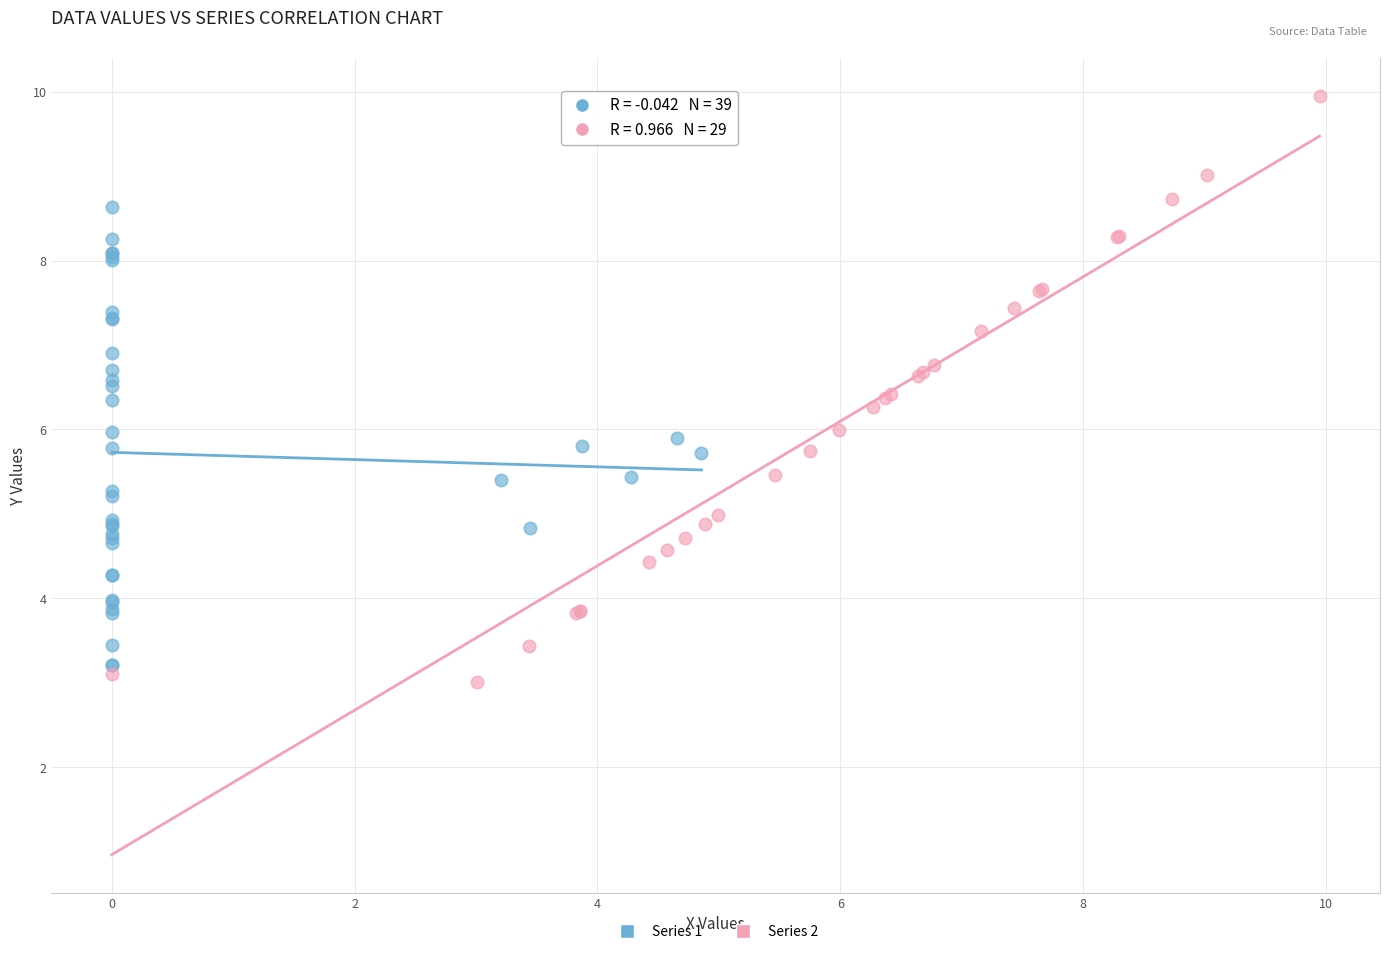

Which series contains the lowest Y value?

Series 2